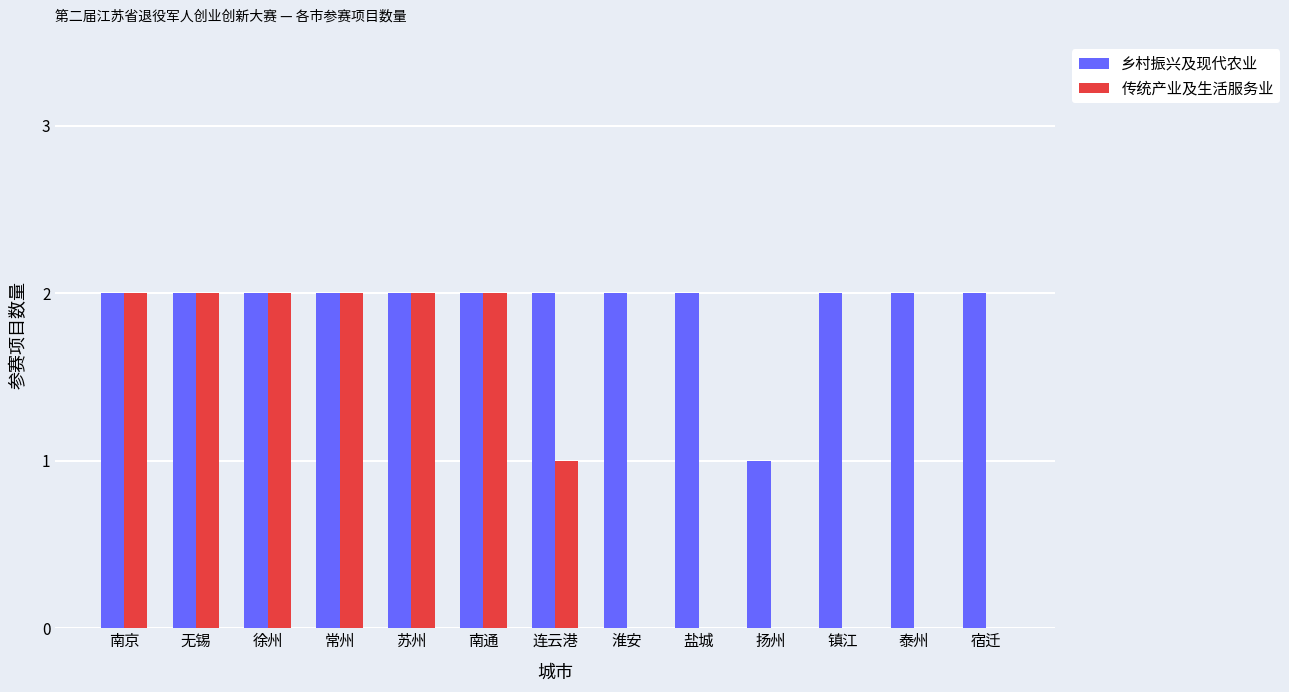

Is the value of 传统产业及生活服务业 at 镇江 greater than the value of 乡村振兴及现代农业 at 镇江?

No